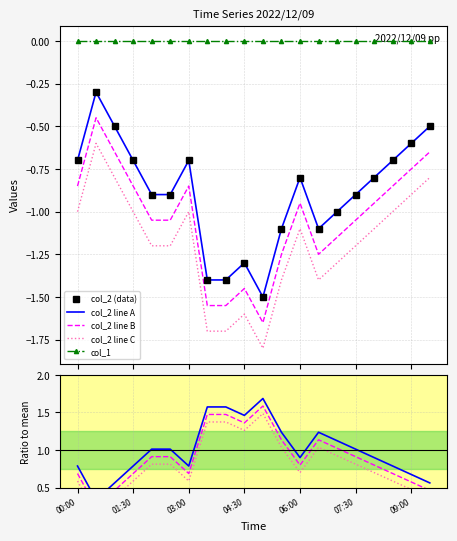

What is the difference between the second highest and minimum values?

1.0